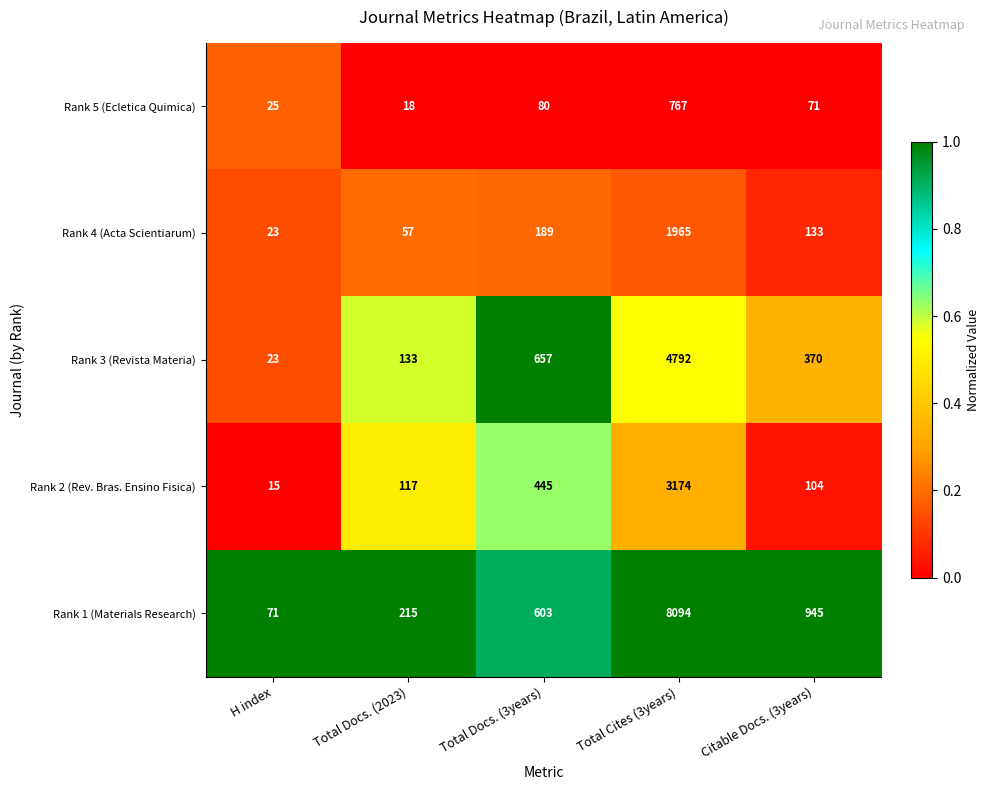

What is the total value across all series at Total Docs. (3years)?

1974